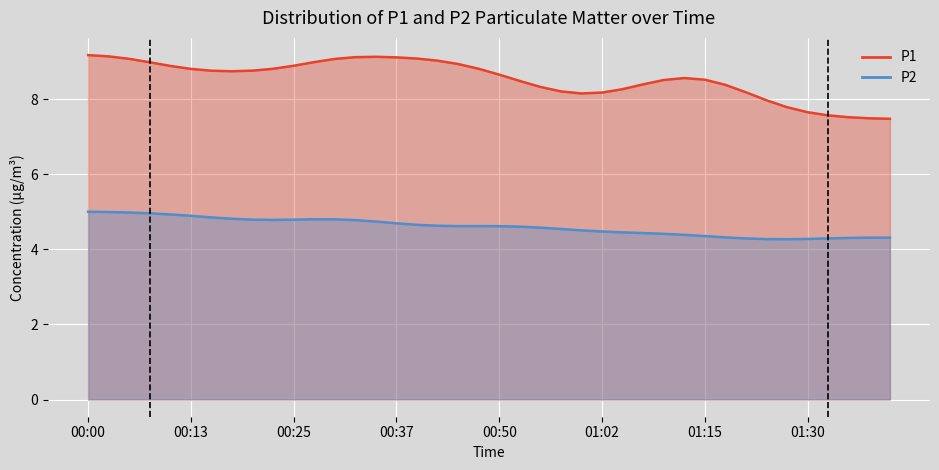

What position from the left is 00:27?

12